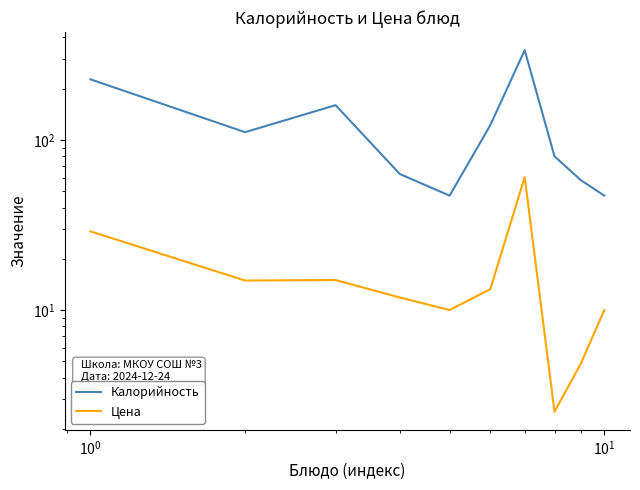

What are all the series names shown in the legend?

Калорийность, Цена